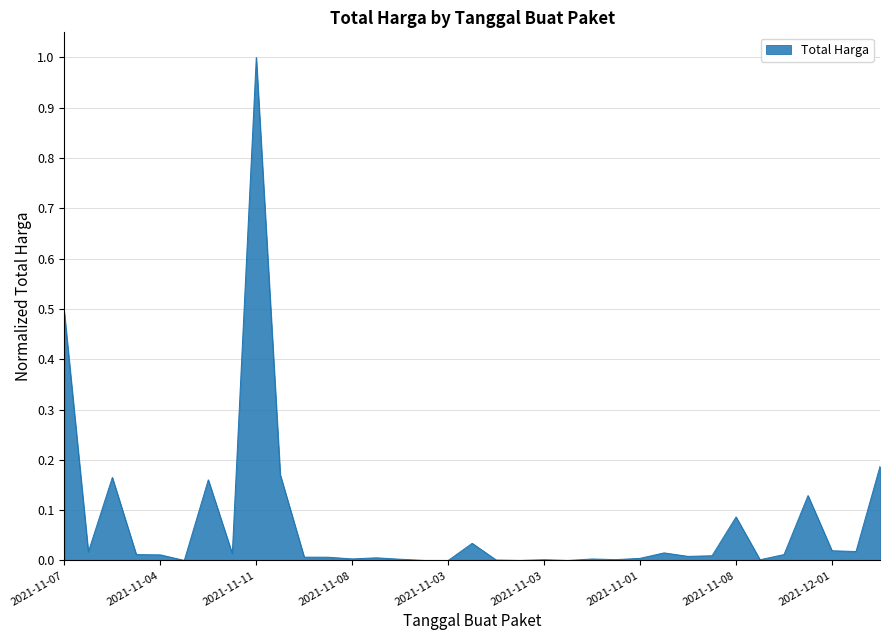

What is the difference between the maximum and minimum values?

1.0